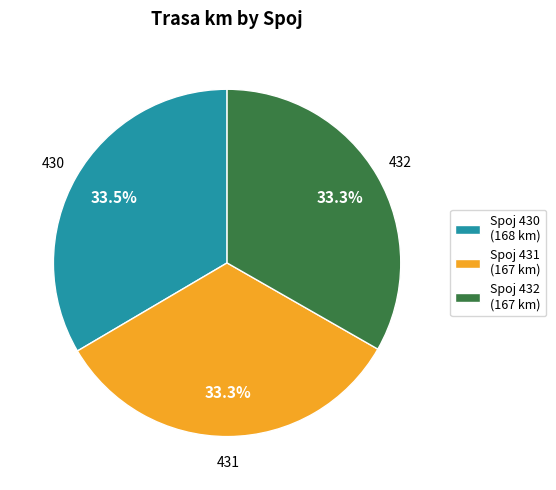

Is Spoj 431 (167 km) the majority of the pie?

No